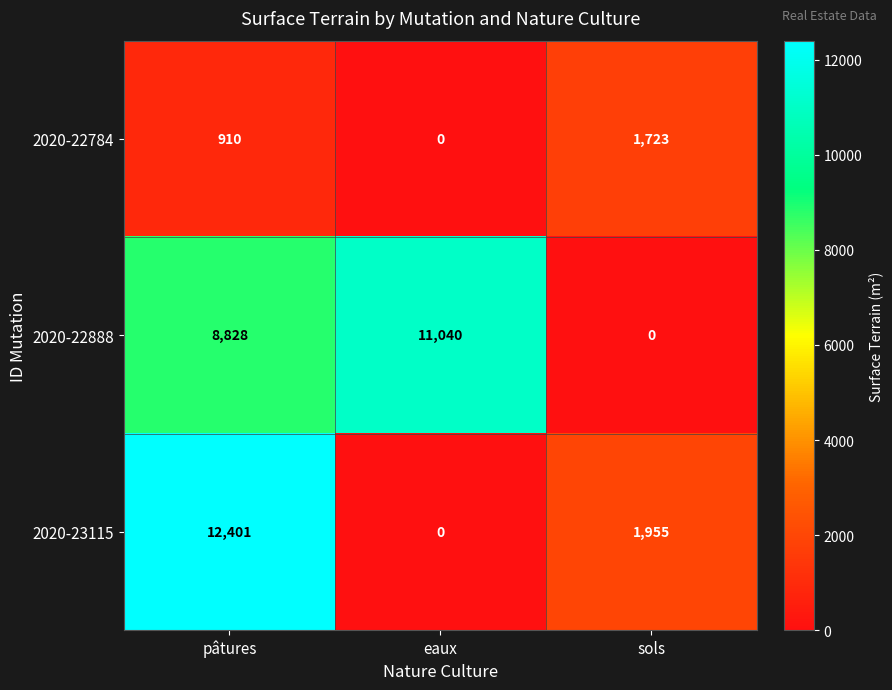

At which label is 2020-22784 closest to 861?

pâtures